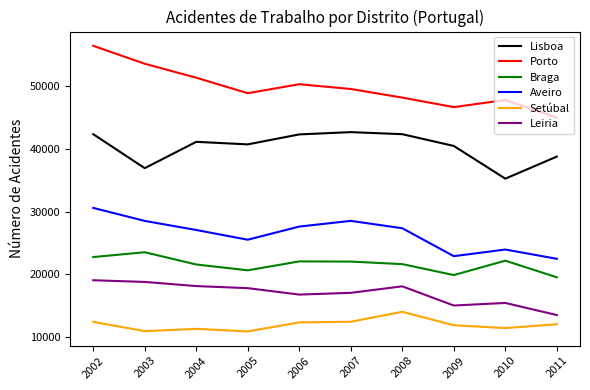

Rank the series by their maximum value, from highest to lowest.

Porto, Lisboa, Aveiro, Braga, Leiria, Setúbal